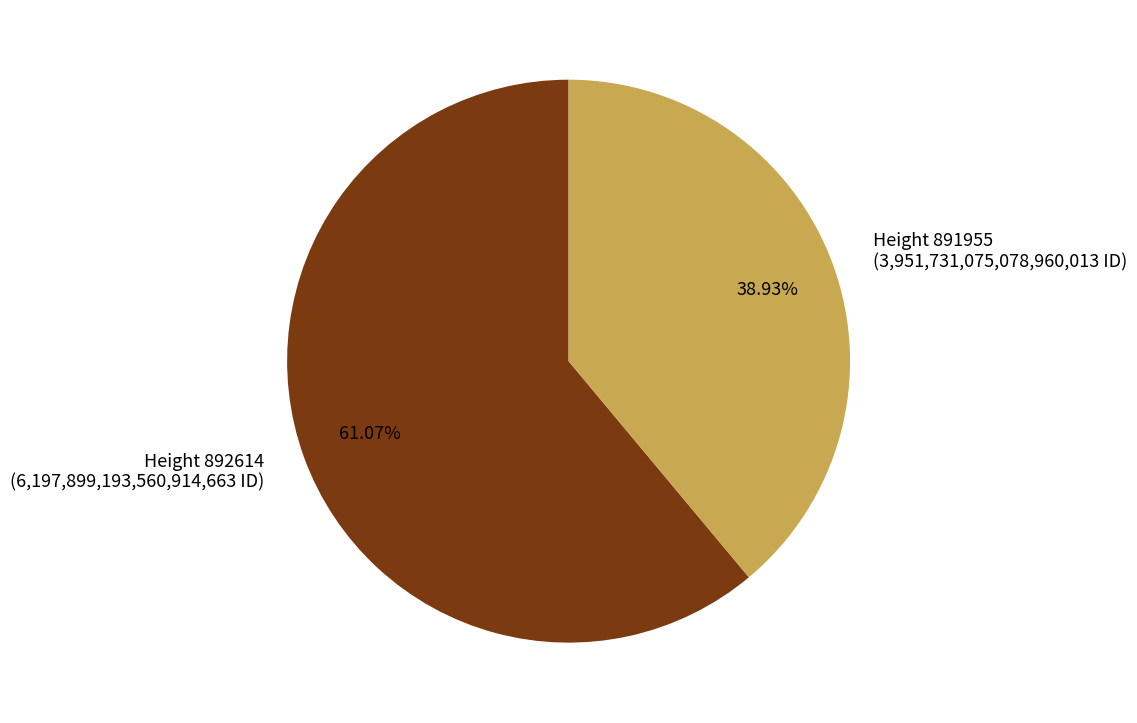

Count the number of slices in the pie.

2